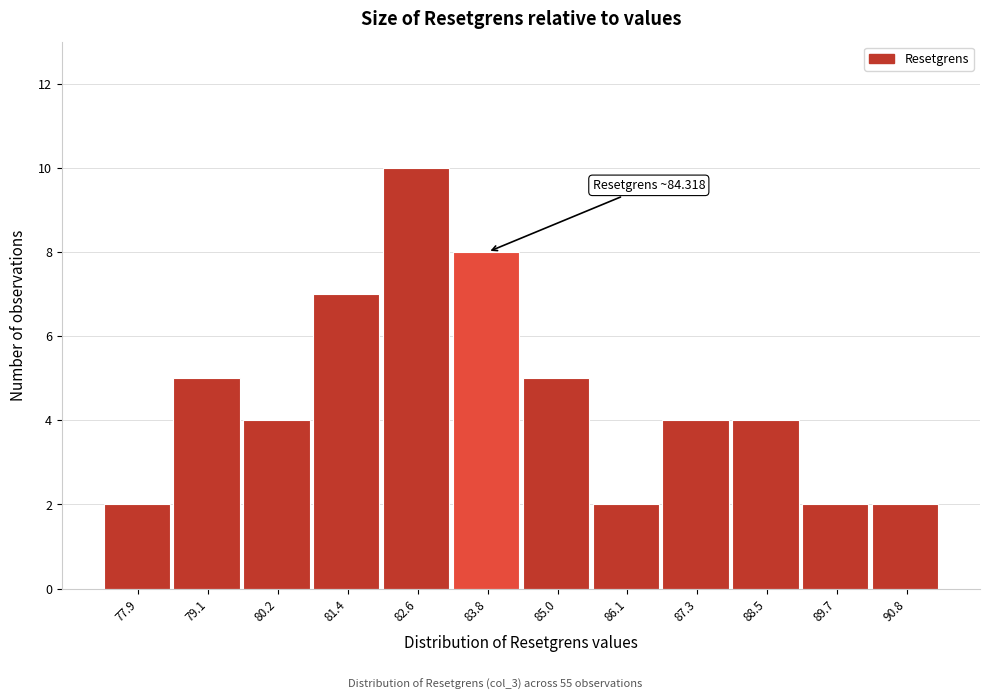

Reading left to right, extract all data points from this chart.

77.9=2	79.1=5	80.2=4	81.4=7	82.6=10	83.8=8	85.0=5	86.1=2	87.3=4	88.5=4	89.7=2	90.8=2